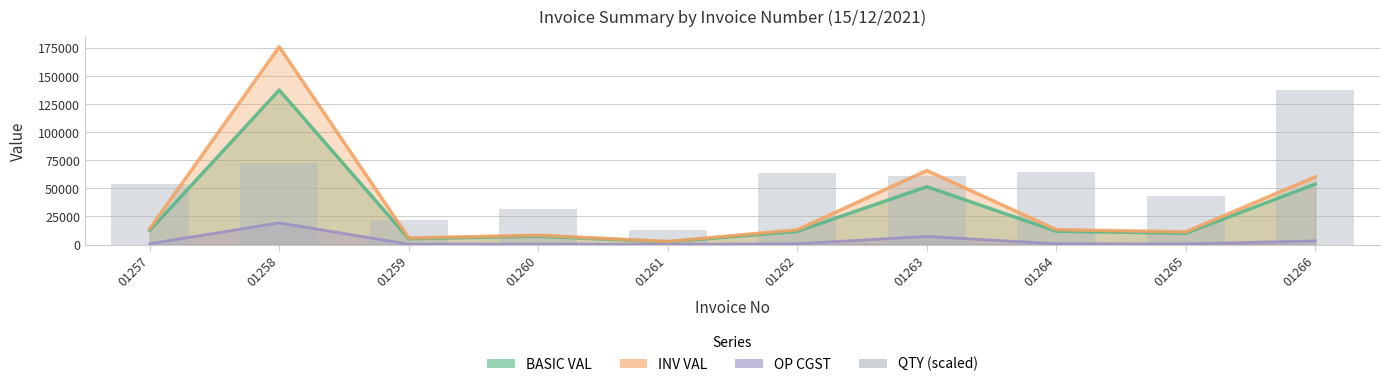

What is the sum of all values?

562669.6